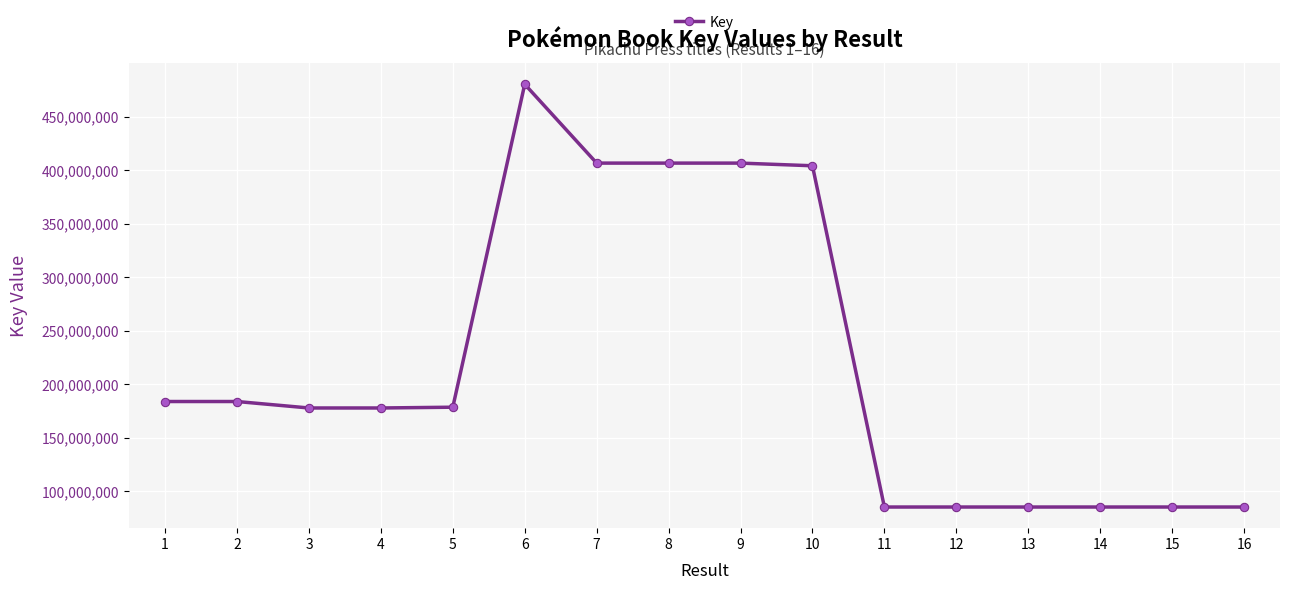

True or false: the data has more than 0 interior local peaks.

True